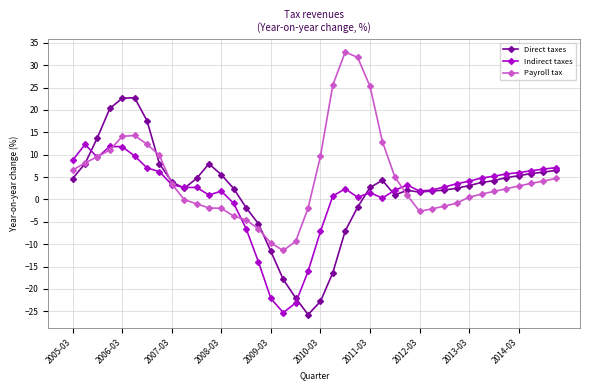

How many series are shown in this chart?

3